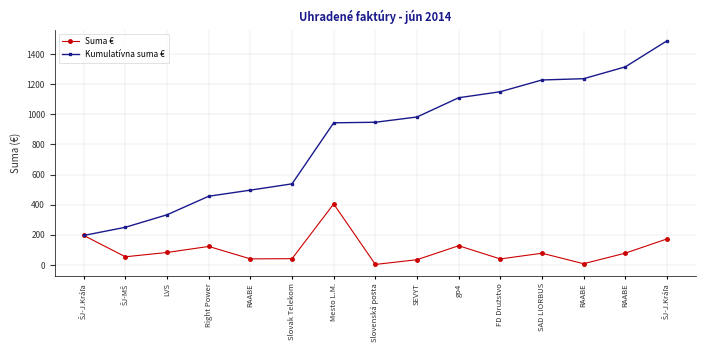

What is the label of the 12th point from the right?

Right Power